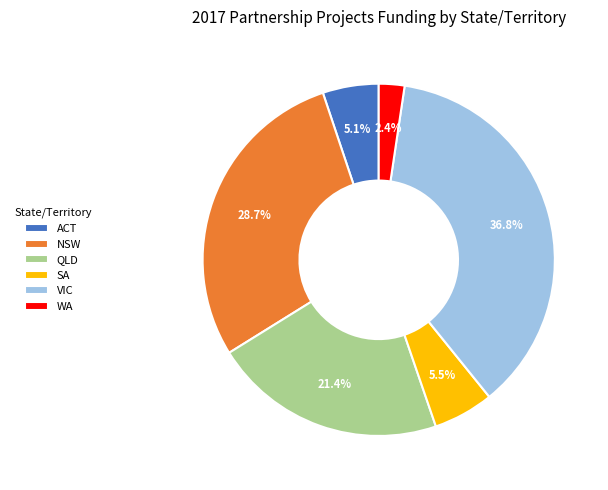

Do QLD and WA together represent more than half of the pie?

No